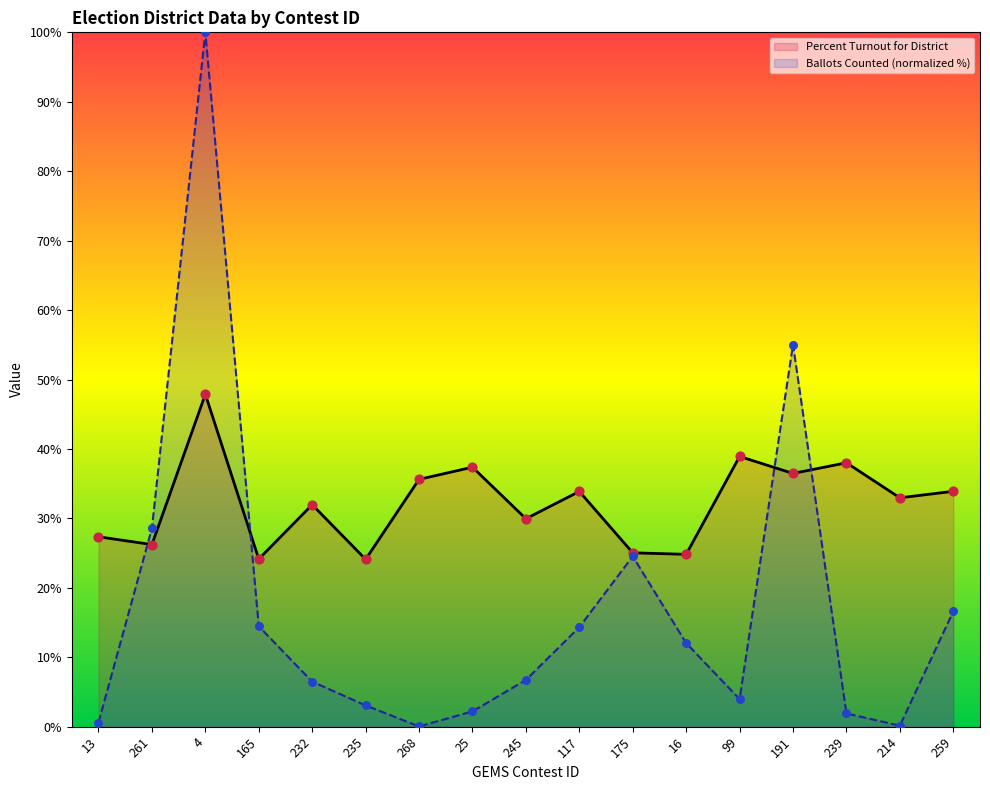

Which series reaches the maximum Y coordinate?

Ballots Counted for District